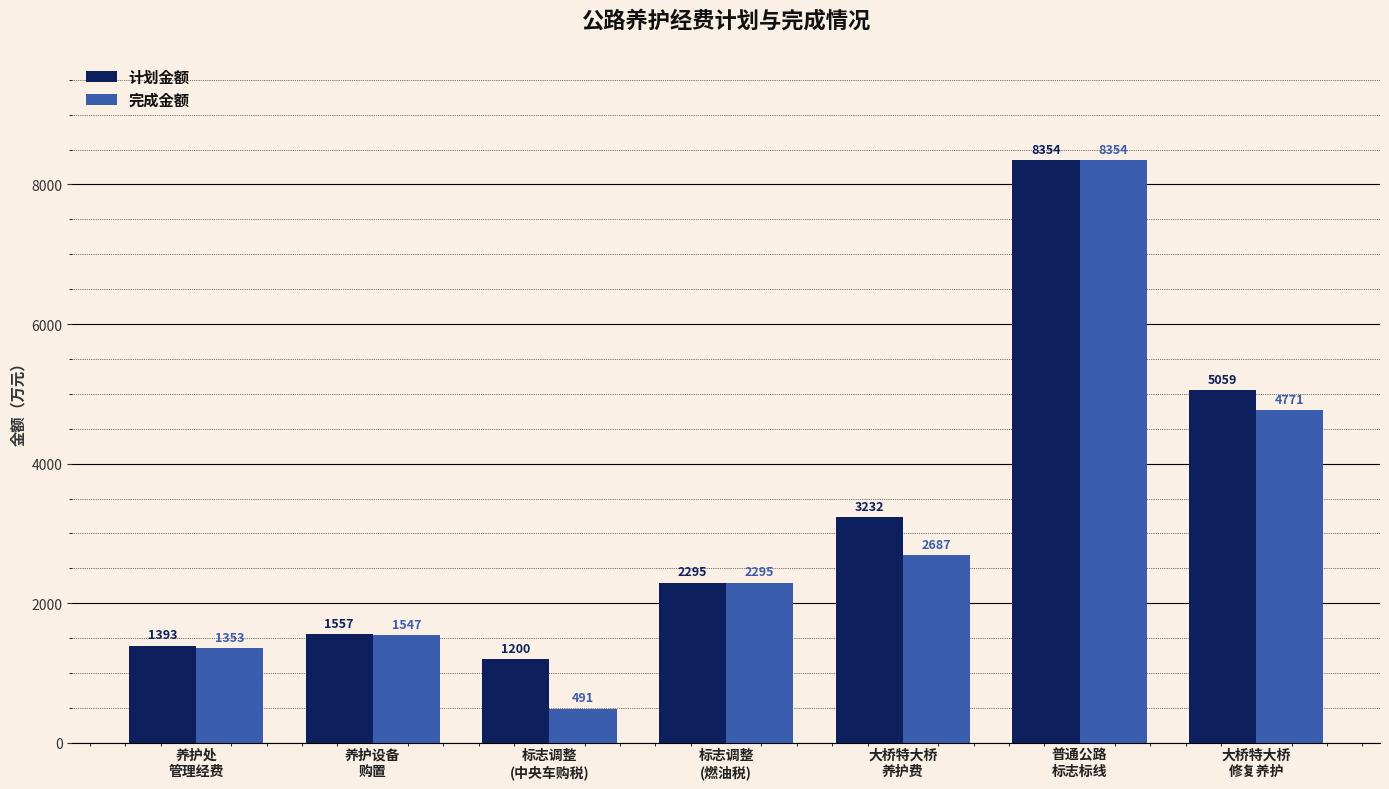

How many groups of bars are there?

7